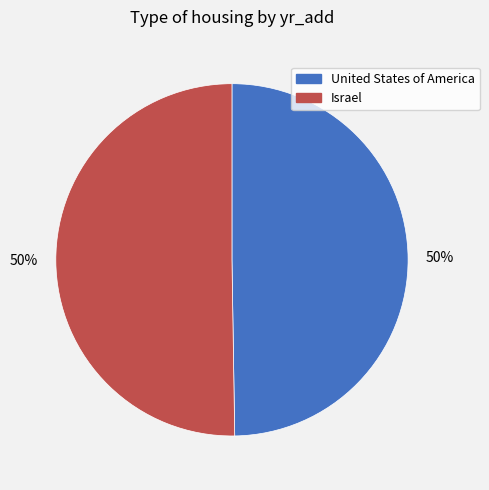

How many slices are in this pie chart?

2